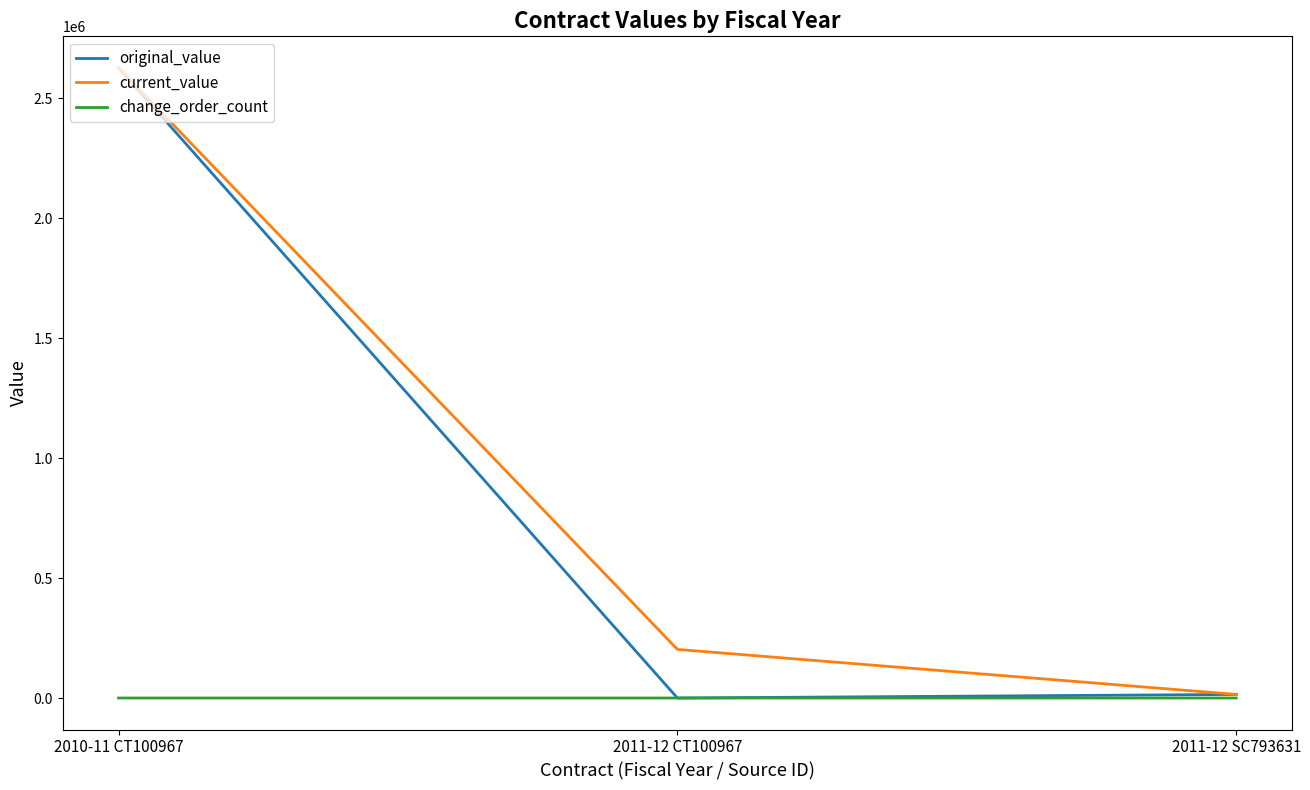

Is it true that current_value equals 4184405.1 at 2010-11 CT100967?

False